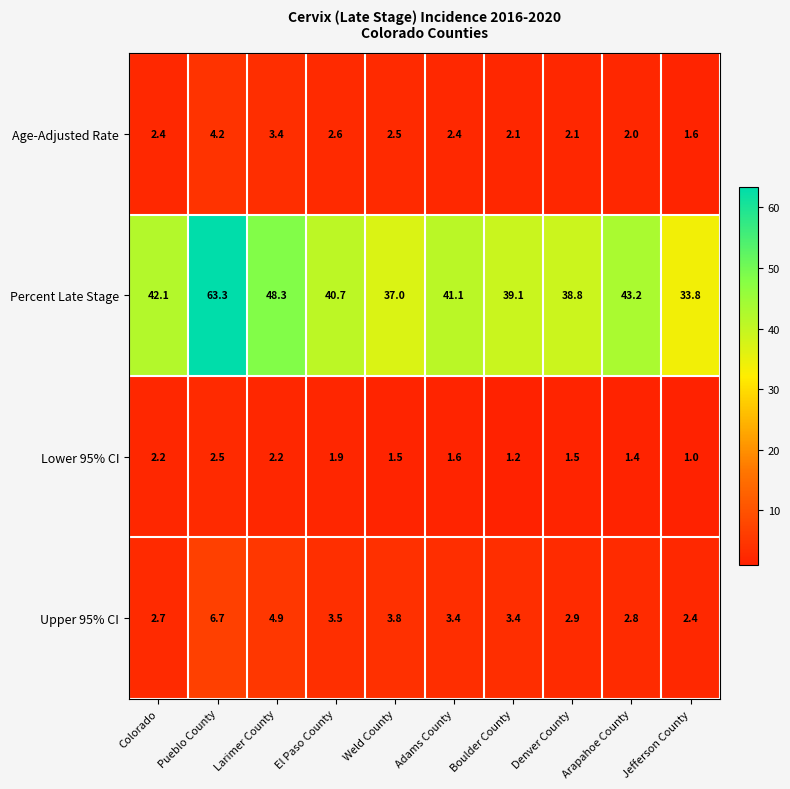

Which series has the largest total across all categories?

Percent Late Stage